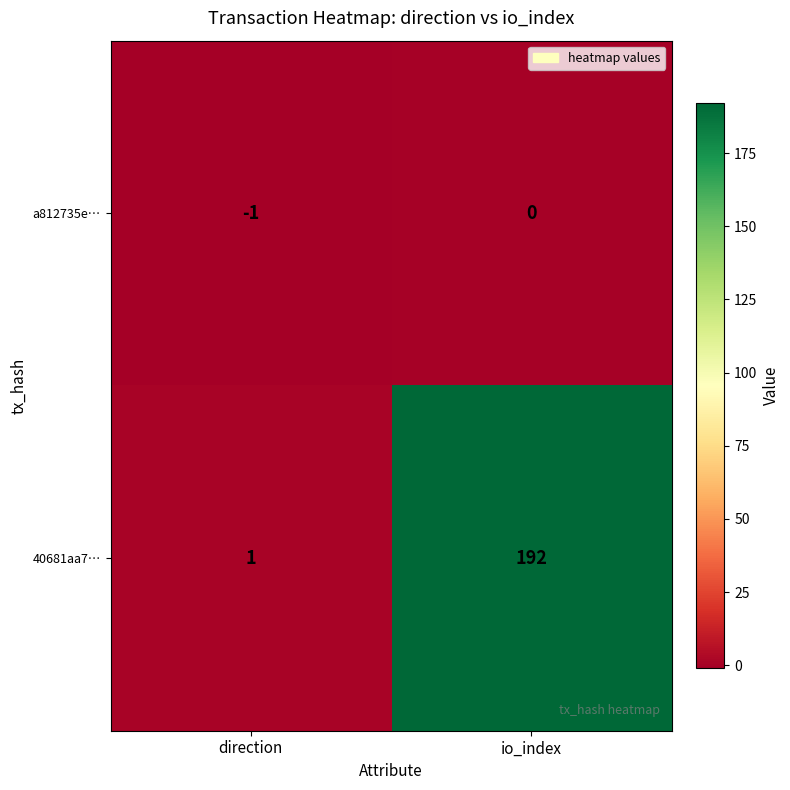

At which label is 40681aa7… closest to 96?

direction